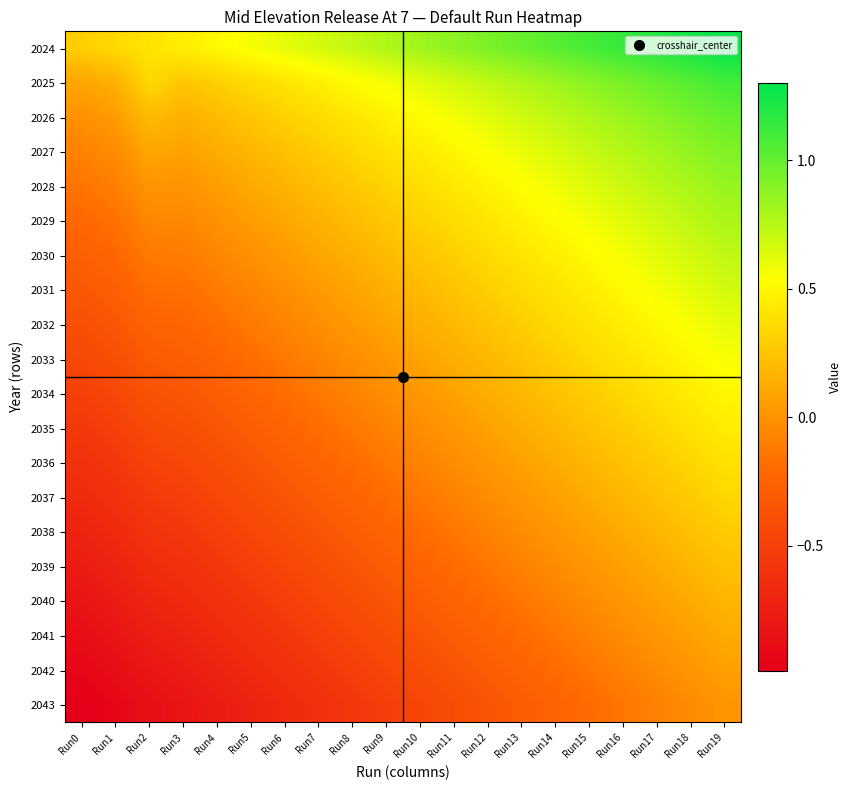

Reading left to right, extract all data points from this chart.

2024: Run0=0.3	Run1=0.4	Run2=0.4	Run3=0.5	Run4=0.5	Run5=0.6	Run6=0.6	Run7=0.7	Run8=0.7	Run9=0.8	Run10=0.8	Run11=0.9	Run12=0.9	Run13=1.0	Run14=1.0	Run15=1.1	Run16=1.1	Run17=1.2	Run18=1.2	Run19=1.3
2025: Run0=0.1	Run1=0.1	Run2=0.4	Run3=0.3	Run4=0.3	Run5=0.4	Run6=0.4	Run7=0.5	Run8=0.5	Run9=0.6	Run10=0.6	Run11=0.7	Run12=0.7	Run13=0.8	Run14=0.8	Run15=0.9	Run16=0.9	Run17=1.0	Run18=1.0	Run19=1.1
2026: Run0=-0.0	Run1=0.0	Run2=0.2	Run3=0.2	Run4=0.2	Run5=0.3	Run6=0.3	Run7=0.4	Run8=0.4	Run9=0.5	Run10=0.5	Run11=0.6	Run12=0.6	Run13=0.7	Run14=0.7	Run15=0.8	Run16=0.8	Run17=0.9	Run18=0.9	Run19=1.0
2027: Run0=-0.1	Run1=-0.0	Run2=0.1	Run3=0.1	Run4=0.1	Run5=0.2	Run6=0.2	Run7=0.3	Run8=0.3	Run9=0.4	Run10=0.4	Run11=0.5	Run12=0.5	Run13=0.6	Run14=0.7	Run15=0.7	Run16=0.8	Run17=0.8	Run18=0.9	Run19=0.9
2028: Run0=-0.2	Run1=-0.1	Run2=0.0	Run3=0.0	Run4=0.1	Run5=0.1	Run6=0.2	Run7=0.2	Run8=0.3	Run9=0.3	Run10=0.4	Run11=0.4	Run12=0.5	Run13=0.5	Run14=0.6	Run15=0.6	Run16=0.7	Run17=0.7	Run18=0.8	Run19=0.8
2029: Run0=-0.2	Run1=-0.2	Run2=-0.1	Run3=-0.1	Run4=-0.0	Run5=0.0	Run6=0.1	Run7=0.2	Run8=0.2	Run9=0.3	Run10=0.3	Run11=0.4	Run12=0.4	Run13=0.5	Run14=0.5	Run15=0.6	Run16=0.6	Run17=0.7	Run18=0.7	Run19=0.8
2030: Run0=-0.3	Run1=-0.2	Run2=-0.1	Run3=-0.1	Run4=-0.1	Run5=-0.0	Run6=0.0	Run7=0.1	Run8=0.1	Run9=0.2	Run10=0.3	Run11=0.3	Run12=0.4	Run13=0.4	Run14=0.5	Run15=0.5	Run16=0.6	Run17=0.6	Run18=0.7	Run19=0.7
2031: Run0=-0.3	Run1=-0.3	Run2=-0.2	Run3=-0.2	Run4=-0.1	Run5=-0.1	Run6=-0.0	Run7=0.0	Run8=0.1	Run9=0.1	Run10=0.2	Run11=0.2	Run12=0.3	Run13=0.4	Run14=0.4	Run15=0.5	Run16=0.5	Run17=0.6	Run18=0.6	Run19=0.7
2032: Run0=-0.4	Run1=-0.3	Run2=-0.2	Run3=-0.2	Run4=-0.2	Run5=-0.1	Run6=-0.1	Run7=-0.0	Run8=0.0	Run9=0.1	Run10=0.1	Run11=0.2	Run12=0.2	Run13=0.3	Run14=0.3	Run15=0.4	Run16=0.5	Run17=0.5	Run18=0.6	Run19=0.6
2033: Run0=-0.4	Run1=-0.4	Run2=-0.3	Run3=-0.3	Run4=-0.2	Run5=-0.2	Run6=-0.1	Run7=-0.1	Run8=-0.0	Run9=0.0	Run10=0.1	Run11=0.1	Run12=0.2	Run13=0.2	Run14=0.3	Run15=0.3	Run16=0.4	Run17=0.5	Run18=0.5	Run19=0.6
2034: Run0=-0.5	Run1=-0.4	Run2=-0.4	Run3=-0.3	Run4=-0.3	Run5=-0.2	Run6=-0.2	Run7=-0.1	Run8=-0.1	Run9=-0.0	Run10=0.0	Run11=0.1	Run12=0.1	Run13=0.2	Run14=0.2	Run15=0.3	Run16=0.3	Run17=0.4	Run18=0.4	Run19=0.5
2035: Run0=-0.6	Run1=-0.5	Run2=-0.4	Run3=-0.4	Run4=-0.3	Run5=-0.3	Run6=-0.2	Run7=-0.2	Run8=-0.1	Run9=-0.1	Run10=-0.0	Run11=0.0	Run12=0.1	Run13=0.1	Run14=0.2	Run15=0.2	Run16=0.3	Run17=0.3	Run18=0.4	Run19=0.4
2036: Run0=-0.6	Run1=-0.6	Run2=-0.5	Run3=-0.5	Run4=-0.4	Run5=-0.3	Run6=-0.3	Run7=-0.2	Run8=-0.2	Run9=-0.1	Run10=-0.1	Run11=-0.0	Run12=0.0	Run13=0.1	Run14=0.1	Run15=0.2	Run16=0.2	Run17=0.3	Run18=0.3	Run19=0.4
2037: Run0=-0.7	Run1=-0.6	Run2=-0.5	Run3=-0.5	Run4=-0.5	Run5=-0.4	Run6=-0.3	Run7=-0.3	Run8=-0.2	Run9=-0.2	Run10=-0.1	Run11=-0.1	Run12=-0.0	Run13=0.0	Run14=0.1	Run15=0.1	Run16=0.2	Run17=0.2	Run18=0.3	Run19=0.3
2038: Run0=-0.7	Run1=-0.7	Run2=-0.6	Run3=-0.6	Run4=-0.5	Run5=-0.5	Run6=-0.4	Run7=-0.3	Run8=-0.3	Run9=-0.2	Run10=-0.2	Run11=-0.1	Run12=-0.1	Run13=-0.0	Run14=0.0	Run15=0.1	Run16=0.1	Run17=0.2	Run18=0.2	Run19=0.3
2039: Run0=-0.8	Run1=-0.7	Run2=-0.6	Run3=-0.6	Run4=-0.6	Run5=-0.5	Run6=-0.5	Run7=-0.4	Run8=-0.3	Run9=-0.3	Run10=-0.2	Run11=-0.2	Run12=-0.1	Run13=-0.1	Run14=-0.0	Run15=0.0	Run16=0.1	Run17=0.1	Run18=0.2	Run19=0.2
2040: Run0=-0.8	Run1=-0.8	Run2=-0.7	Run3=-0.7	Run4=-0.6	Run5=-0.6	Run6=-0.5	Run7=-0.5	Run8=-0.4	Run9=-0.4	Run10=-0.3	Run11=-0.2	Run12=-0.2	Run13=-0.1	Run14=-0.1	Run15=-0.0	Run16=0.0	Run17=0.1	Run18=0.1	Run19=0.2
2041: Run0=-0.9	Run1=-0.8	Run2=-0.8	Run3=-0.7	Run4=-0.7	Run5=-0.6	Run6=-0.6	Run7=-0.5	Run8=-0.5	Run9=-0.4	Run10=-0.4	Run11=-0.3	Run12=-0.2	Run13=-0.2	Run14=-0.1	Run15=-0.1	Run16=-0.0	Run17=0.0	Run18=0.1	Run19=0.1
2042: Run0=-0.9	Run1=-0.9	Run2=-0.8	Run3=-0.8	Run4=-0.7	Run5=-0.7	Run6=-0.6	Run7=-0.6	Run8=-0.5	Run9=-0.5	Run10=-0.4	Run11=-0.4	Run12=-0.3	Run13=-0.2	Run14=-0.2	Run15=-0.1	Run16=-0.1	Run17=-0.0	Run18=0.0	Run19=0.1
2043: Run0=-1.0	Run1=-0.9	Run2=-0.9	Run3=-0.8	Run4=-0.8	Run5=-0.7	Run6=-0.7	Run7=-0.6	Run8=-0.6	Run9=-0.5	Run10=-0.5	Run11=-0.4	Run12=-0.4	Run13=-0.3	Run14=-0.2	Run15=-0.2	Run16=-0.1	Run17=-0.1	Run18=-0.0	Run19=0.0